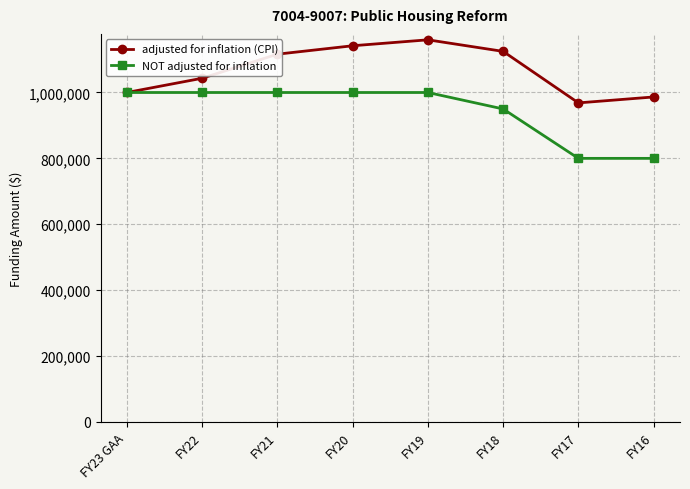

What is the spread (max minus min) of values at FY19?

159978